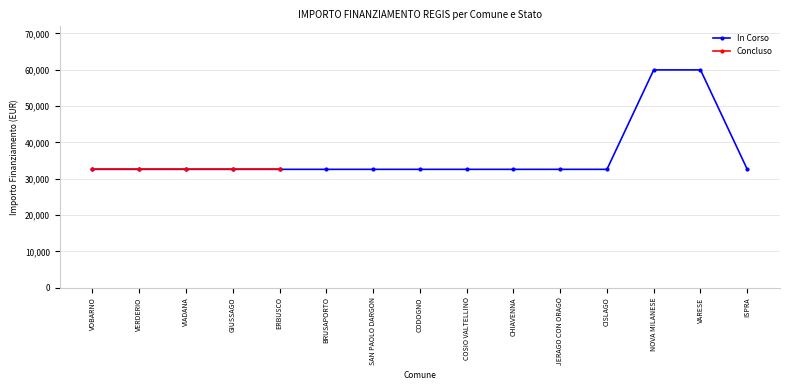

Approximately how many times larger is the value at CISLAGO compared to VOBARNO?

1.0